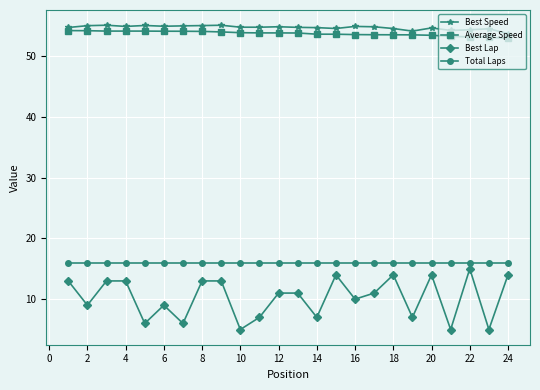

True or false: Best Speed has more than 2 interior local peaks.

True